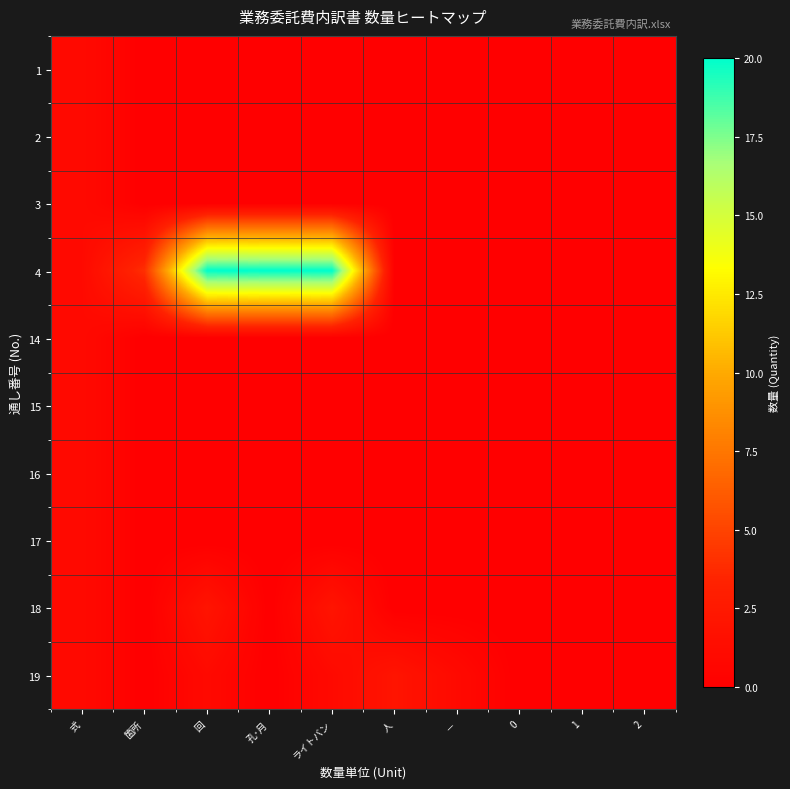

Reading right to left, what are all the values shown in this chart?

1: 2=0	1=0	0=0	－=0	人=0	ライトバン=0	孔･月=0	回=0	箇所=0	式=1
2: 2=0	1=0	0=0	－=0	人=0	ライトバン=0	孔･月=0	回=0	箇所=0	式=1
3: 2=0	1=0	0=0	－=0	人=0	ライトバン=0	孔･月=0	回=0	箇所=0	式=1
4: 2=0	1=0	0=0	－=0	人=0	ライトバン=20	孔･月=20	回=20	箇所=4	式=1
14: 2=0	1=0	0=0	－=0	人=0	ライトバン=0	孔･月=0	回=0	箇所=0	式=1
15: 2=0	1=0	0=0	－=0	人=0	ライトバン=0	孔･月=0	回=0	箇所=0	式=1
16: 2=0	1=0	0=0	－=0	人=0	ライトバン=0	孔･月=0	回=0	箇所=0	式=1
17: 2=0	1=0	0=0	－=0	人=0	ライトバン=0	孔･月=0	回=0	箇所=0	式=1
18: 2=0	1=0	0=0	－=0	人=0	ライトバン=2	孔･月=0	回=2	箇所=0	式=1
19: 2=0	1=0	0=0	－=1	人=2	ライトバン=1	孔･月=0	回=1	箇所=0	式=1